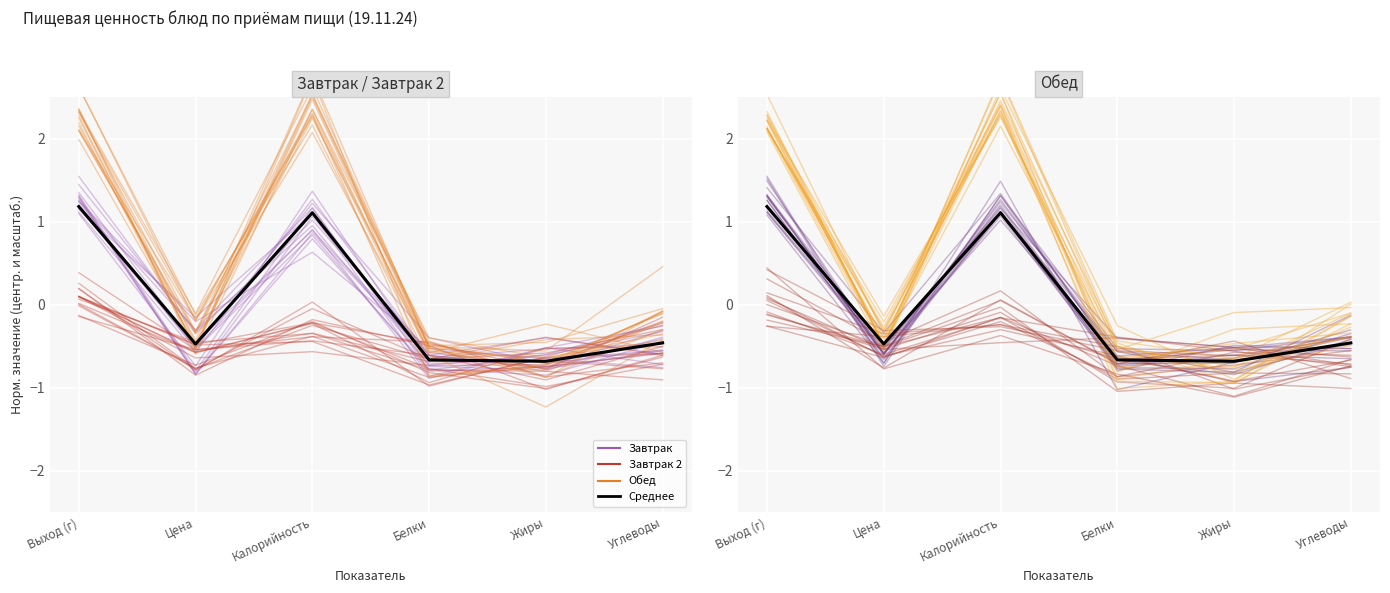

At which label does Обед first exceed 0?

Выход (г)